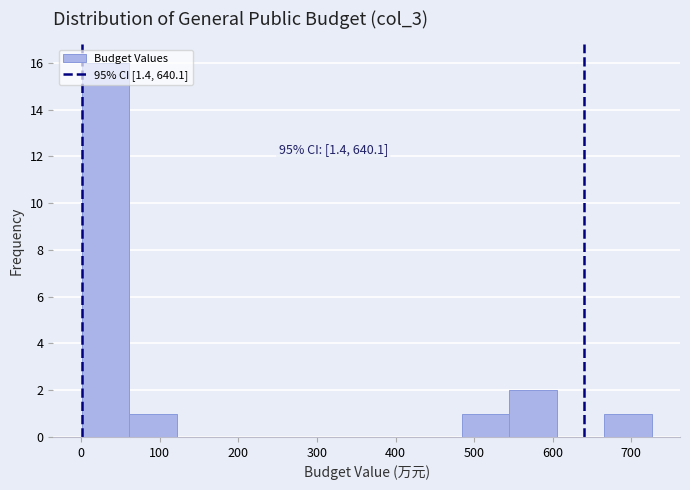

Which range on the x-axis has the tallest bar?

0 to 60